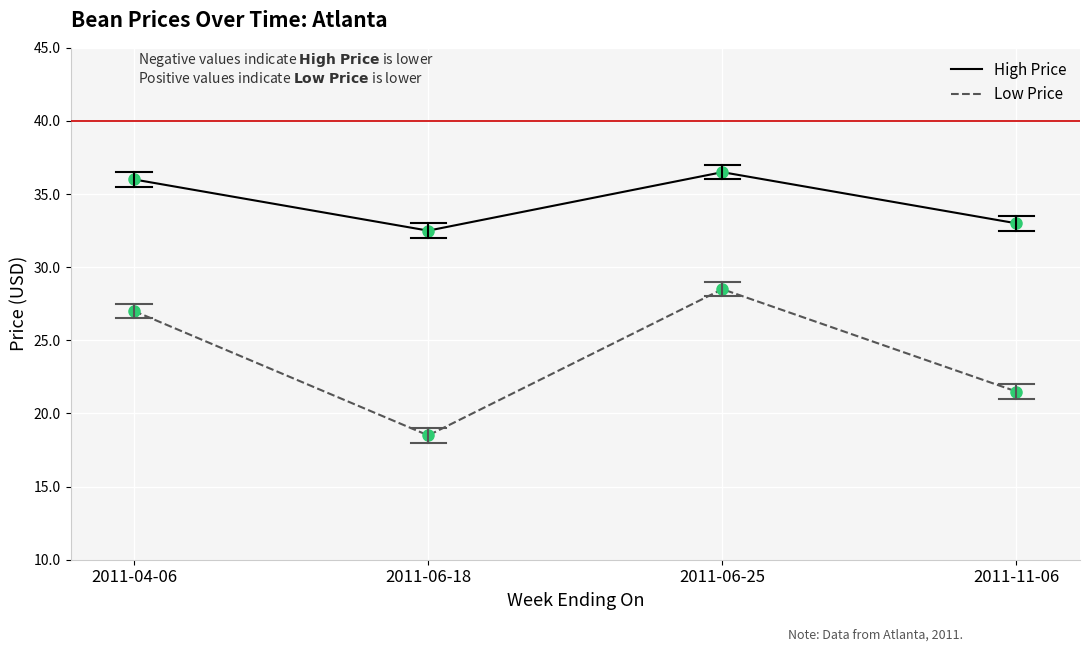

True or false: Low Price and High Price cross at least once.

False